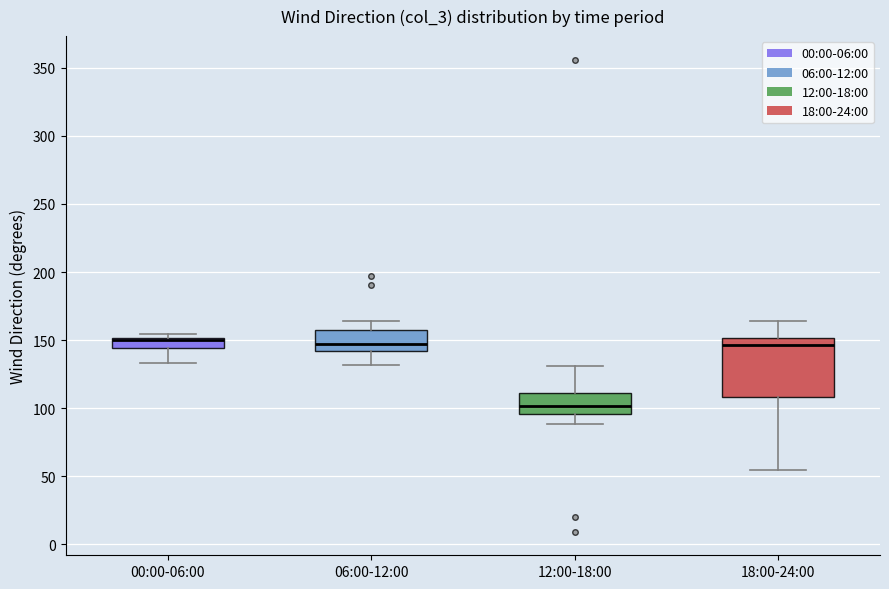

Where is the upper edge of the box for 00:00-06:00 on the y-axis? The values are not printed on the chart, so give them approximately, as read against the axis.

150